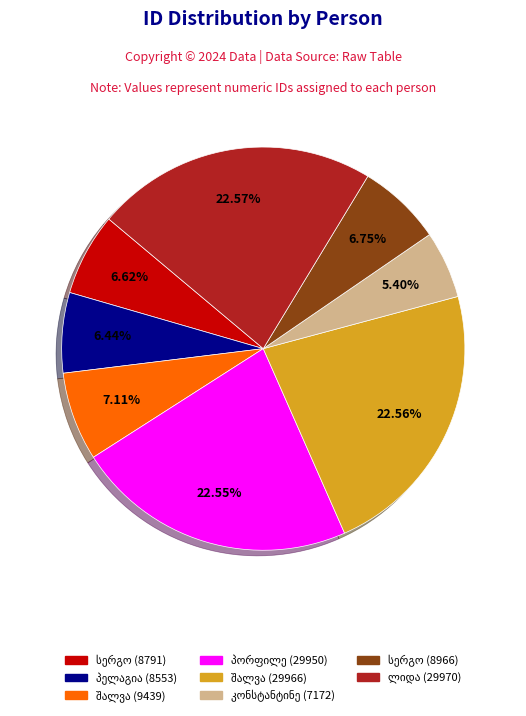

Does any single category account for the majority?

No